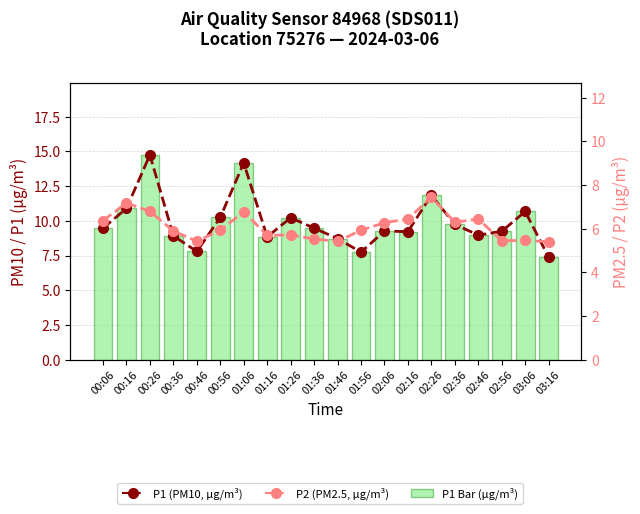

List the series in order of their overall mean, lowest first.

P2 (PM2.5, µg/m³), P1 (PM10, µg/m³)